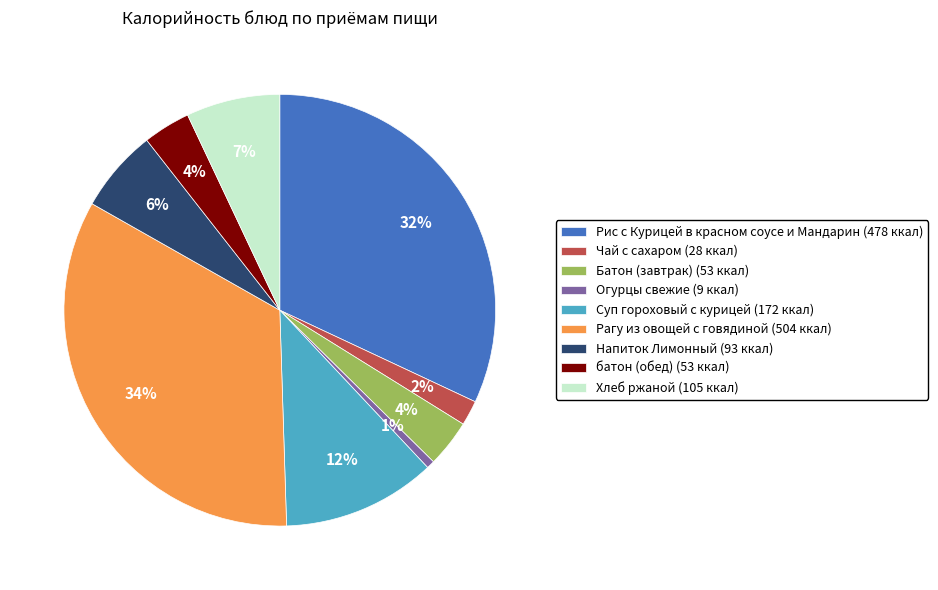

To the nearest percent, what percentage of the pie is Суп гороховый с курицей?

12%